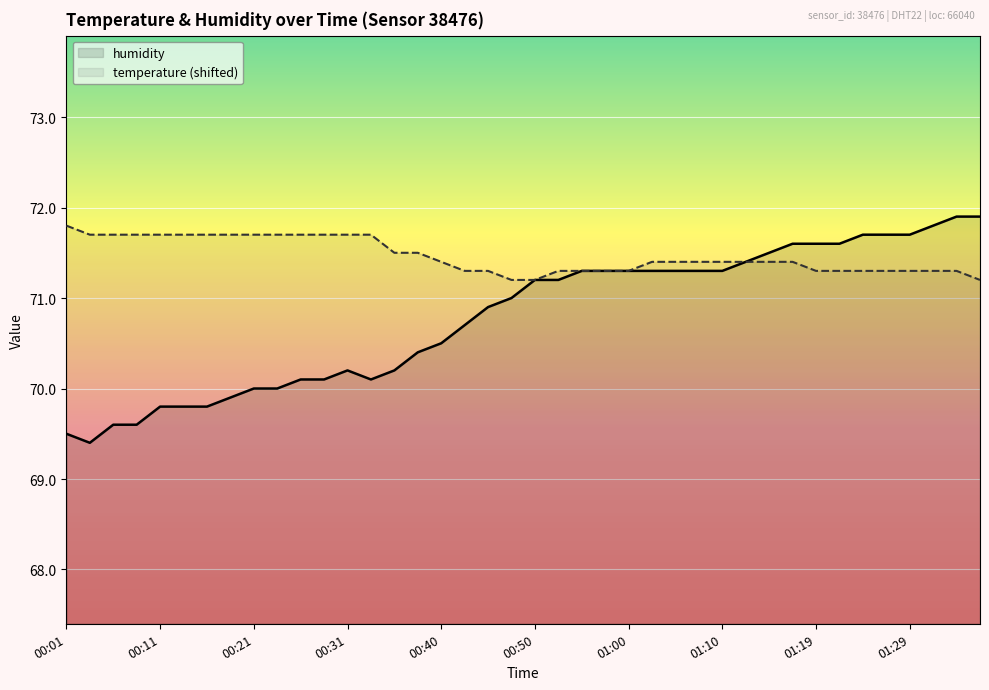

True or false: humidity and temperature (shifted) cross at least once.

False